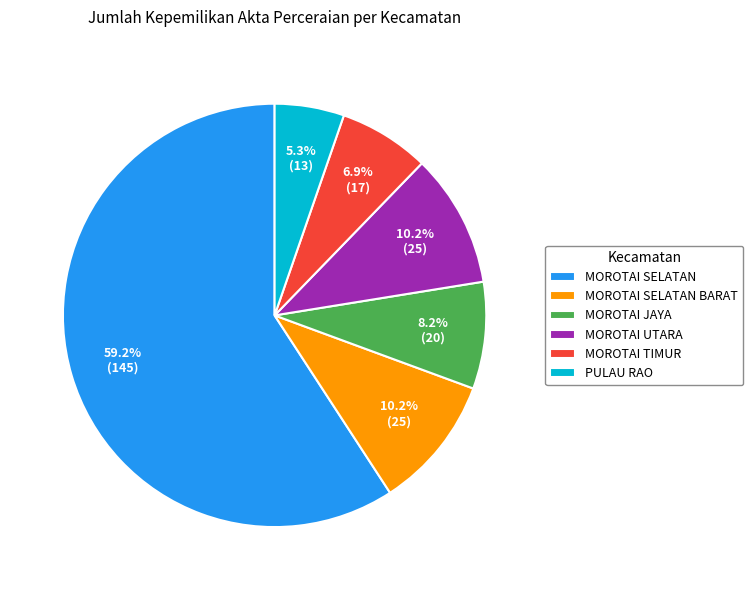

Which has a higher value, MOROTAI SELATAN BARAT or MOROTAI SELATAN?

MOROTAI SELATAN